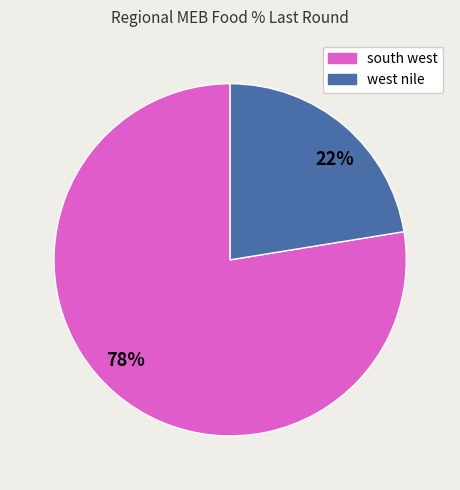

What is the largest slice in the pie chart?

78%